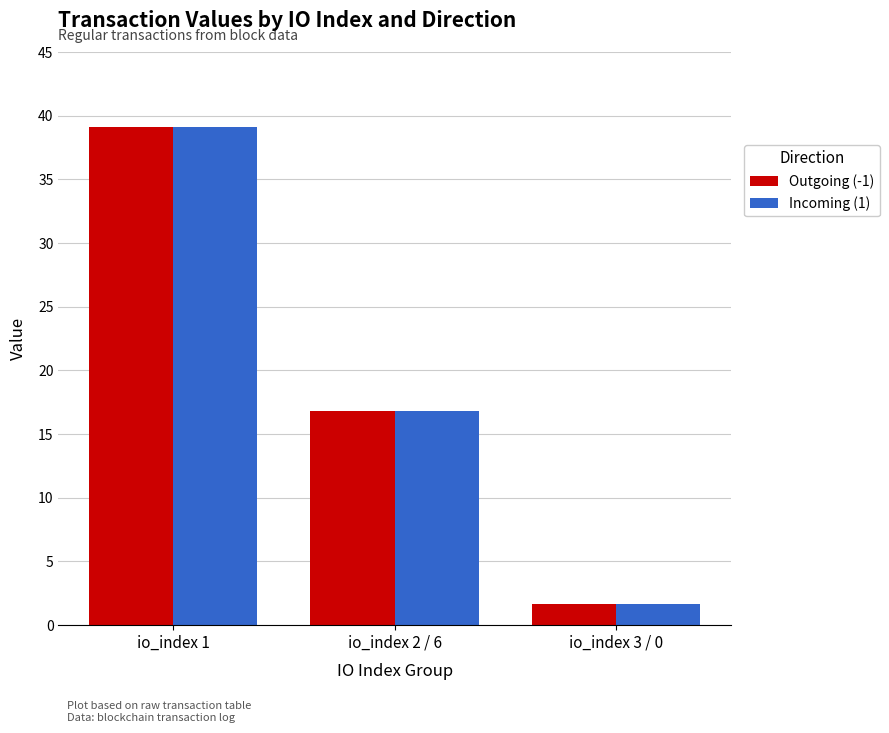

Reading left to right, what are all the values shown in this chart?

Outgoing (-1): 39.1	16.8	1.7
Incoming (1): 39.1	16.8	1.7